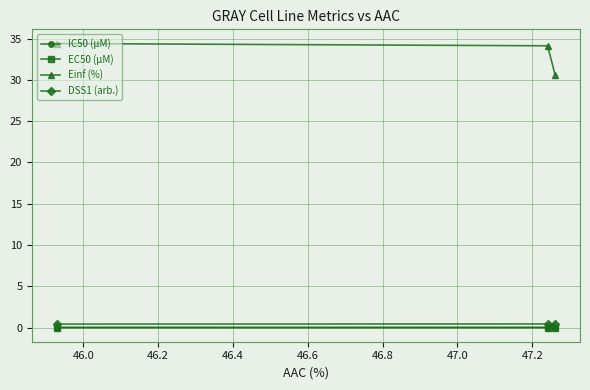

What is the value of the Einf (%) point at the 3rd from the left?

30.6